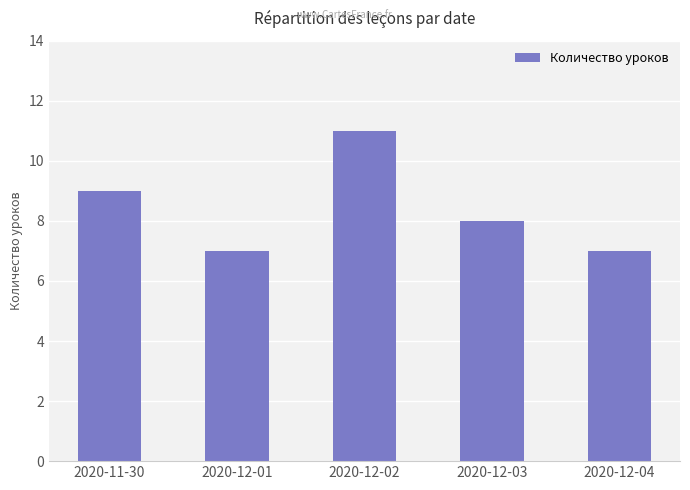

The value at 2020-11-30 is 9. True or false?

True